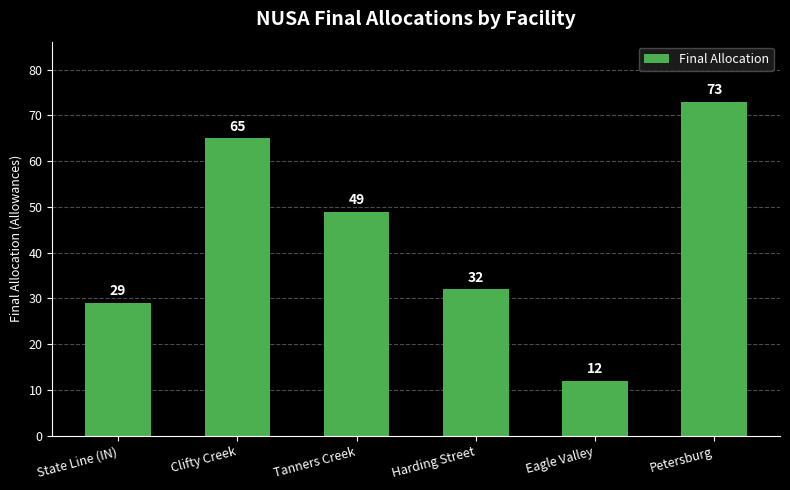

The value at Petersburg is 115. True or false?

False